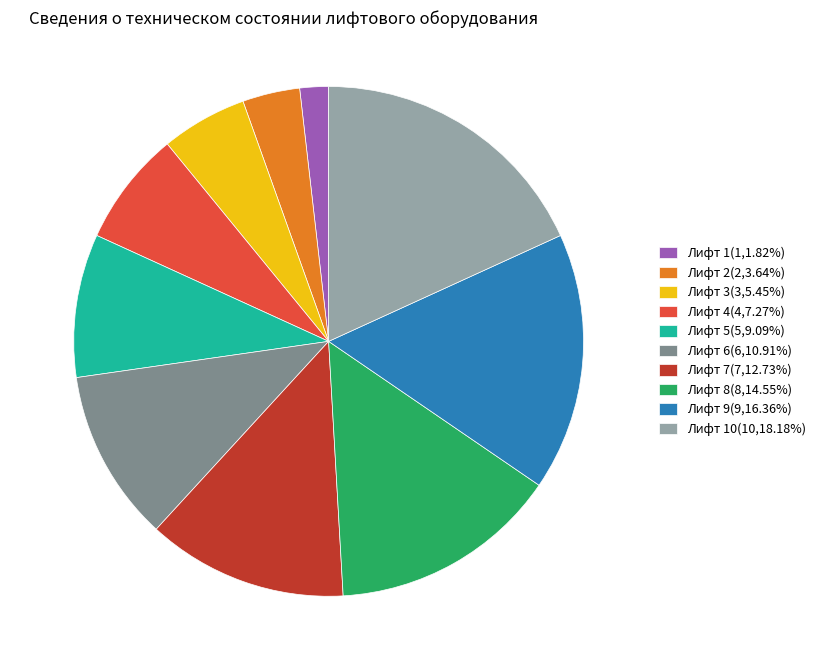

Approximately how many times larger is the value at Лифт 5(5,9.09%) compared to Лифт 7(7,12.73%)?

0.7